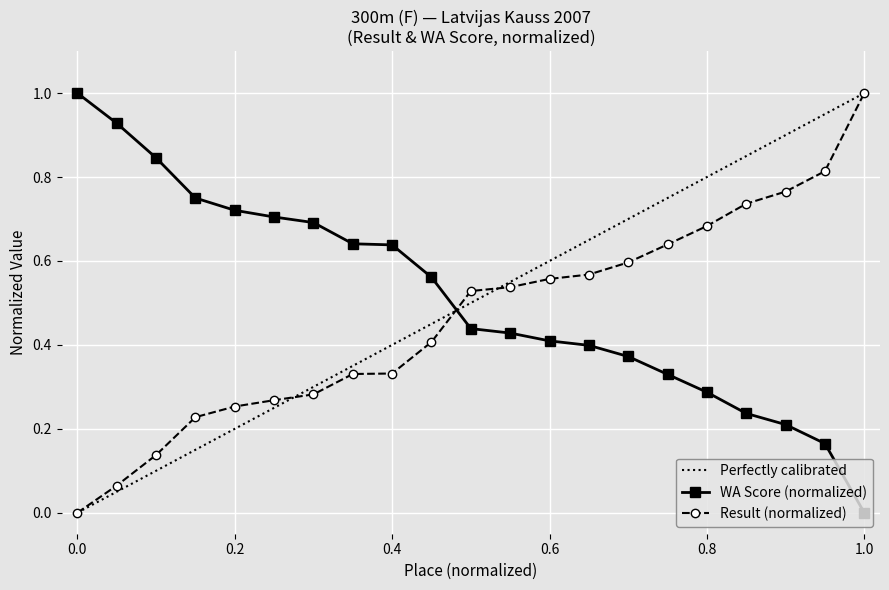

List the series in order of their peak value, lowest first.

Result, WA